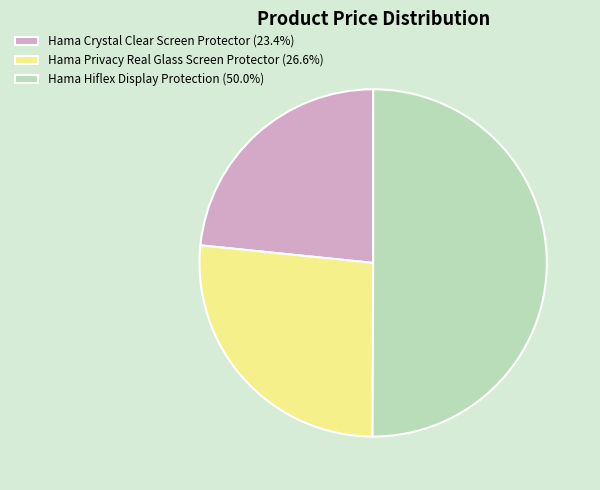

What is the ratio of the value at Hama Crystal Clear Screen Protector (23.4%) to the value at Hama Hiflex Display Protection (50.0%)?

0.5